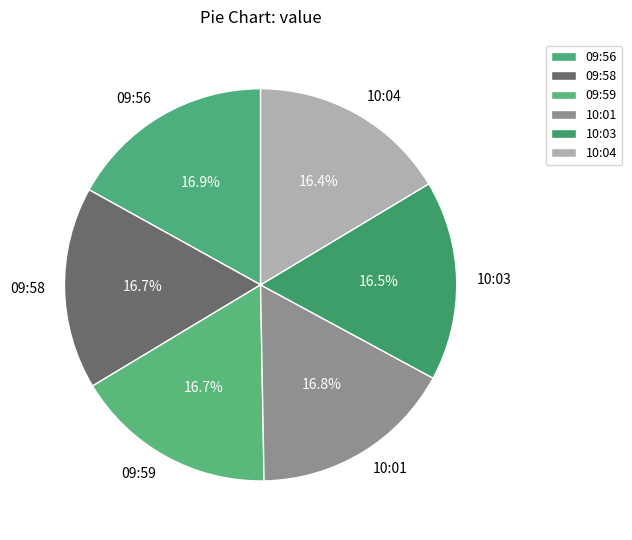

Does 10:01 account for over 50% of the chart?

No